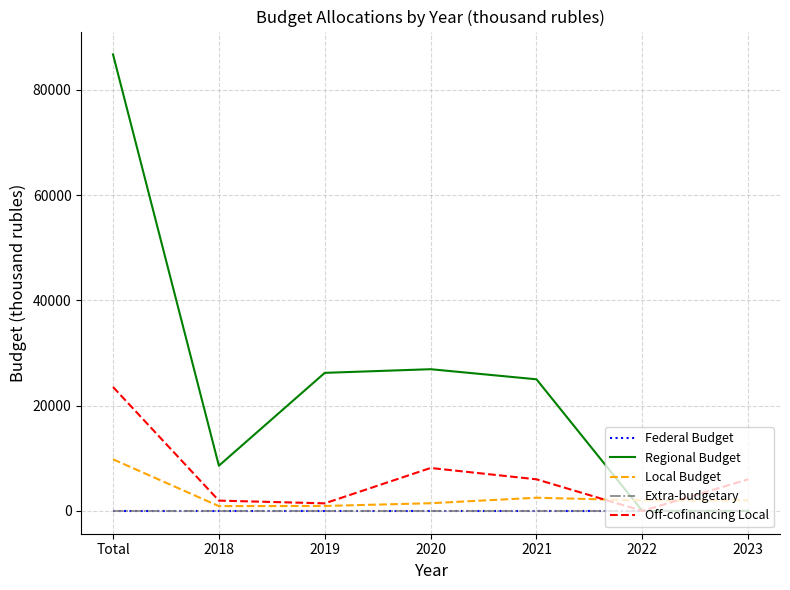

What position from the right is Total?

7